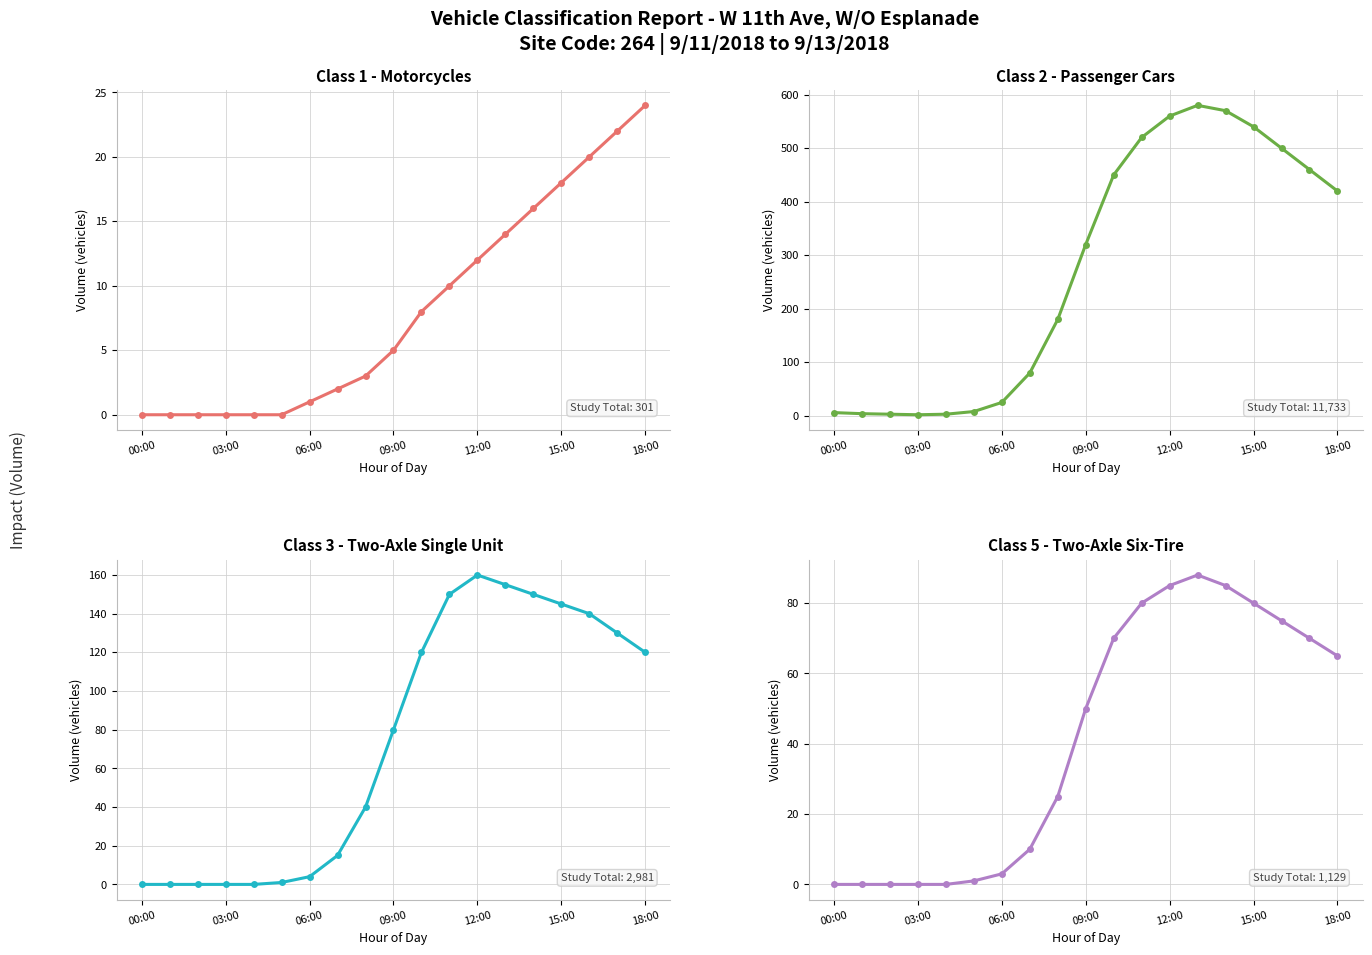

How many data points does each series have?

19